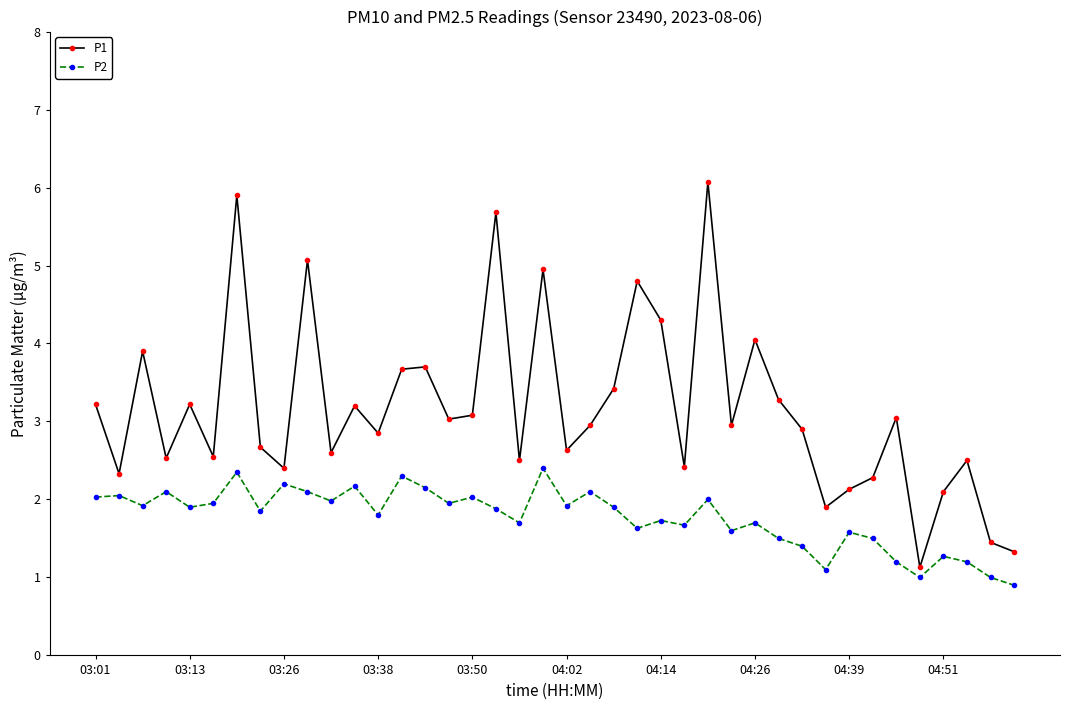

What is the sum of all P1 values?

126.7